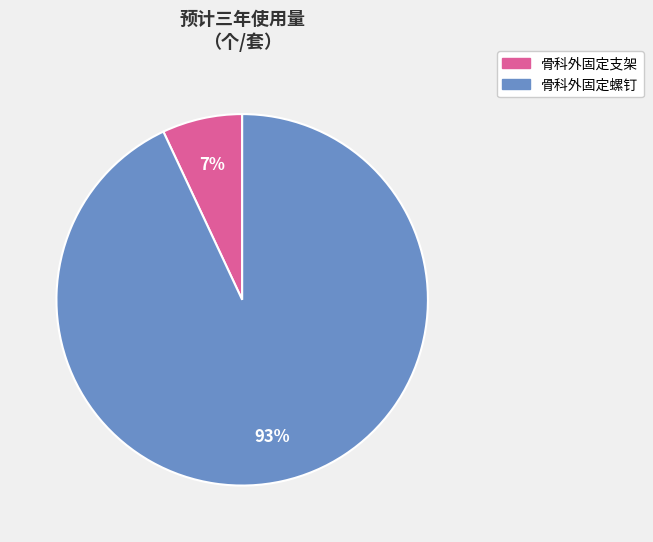

Does 骨科外固定螺钉 account for over 50% of the chart?

Yes